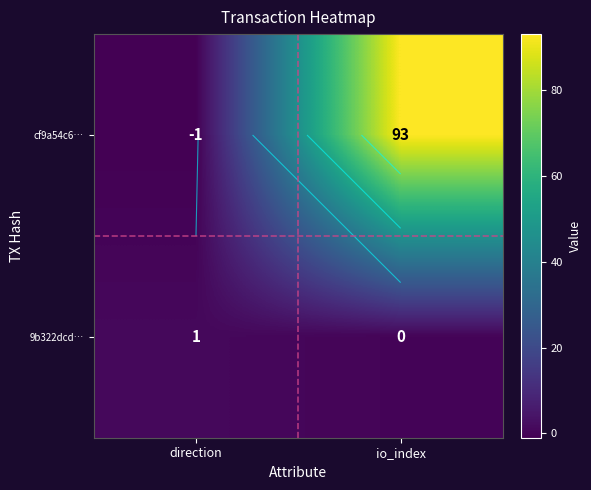

Count the number of categories in the chart.

2